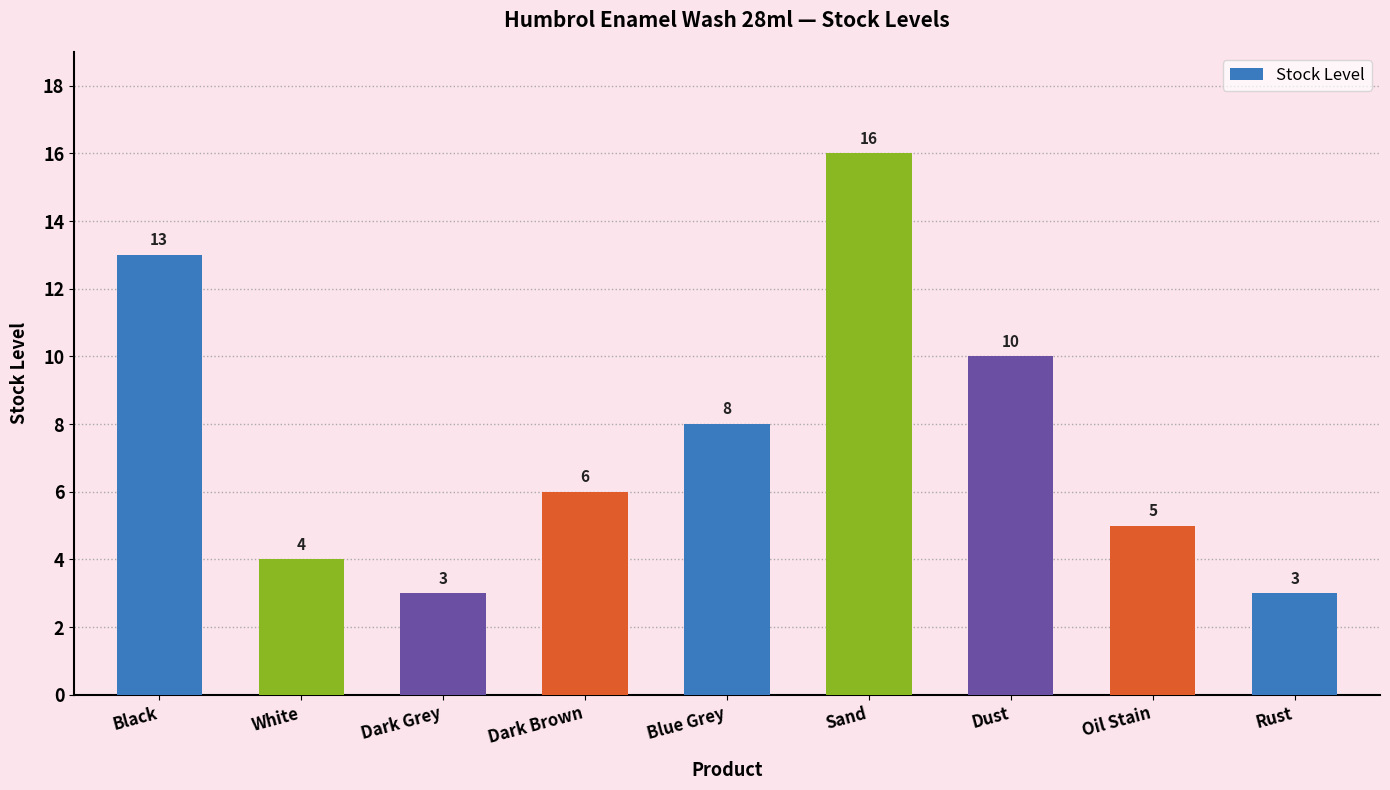

Is it true that the value at Dark Brown is 6?

True